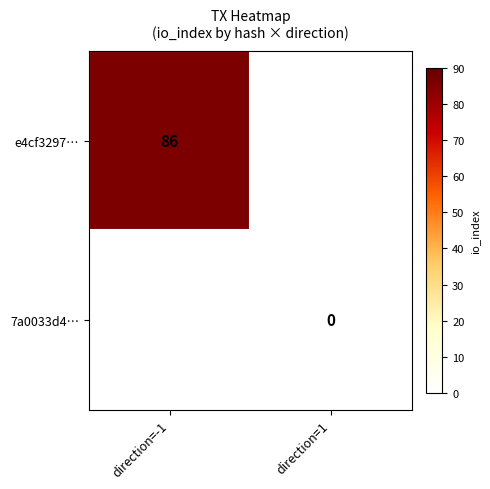

Is it true that e4cf3297… equals 86 at direction=-1?

True